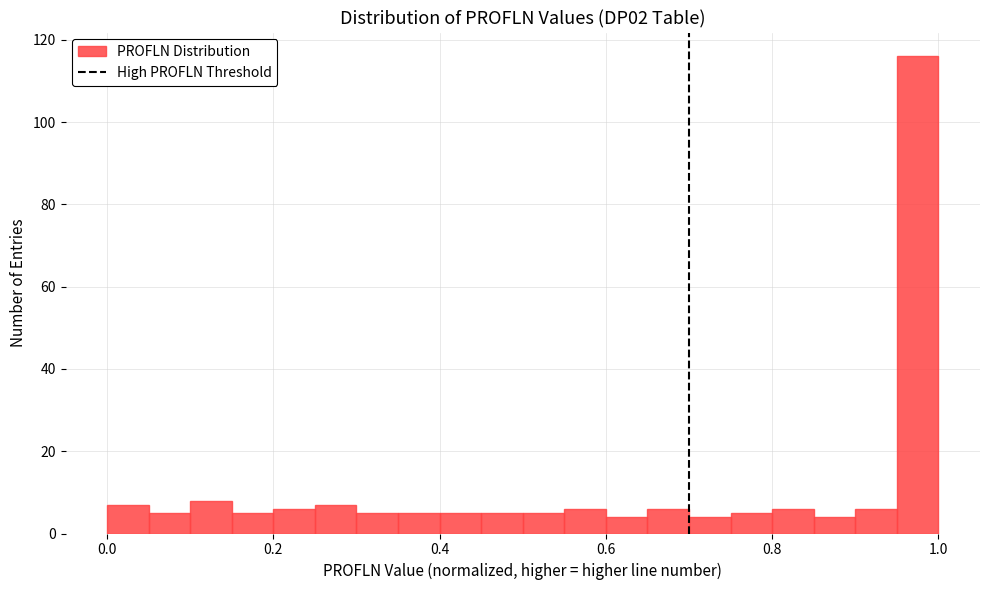

Around what value on the x-axis is the tallest bar? Give the approximate position of its centre, as read against the axis.

0.98